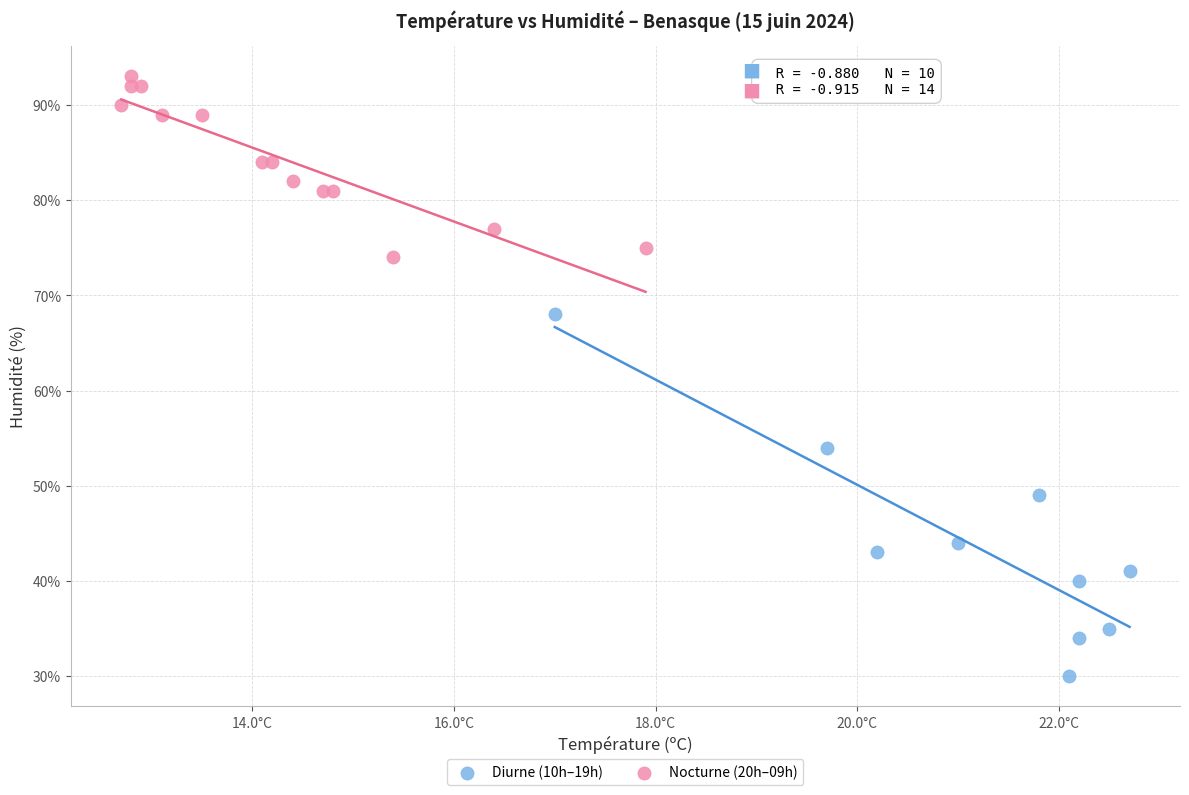

What are all the series names shown in the legend?

Diurne (10h–19h), Nocturne (20h–09h)